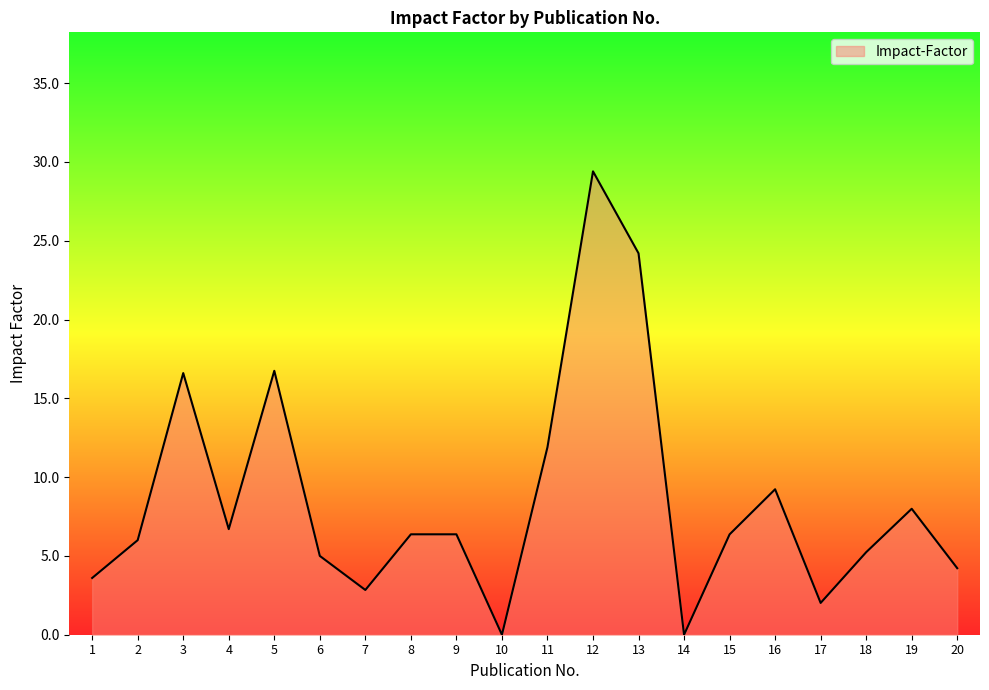

What is the change in value from 4 to 14?

-6.7